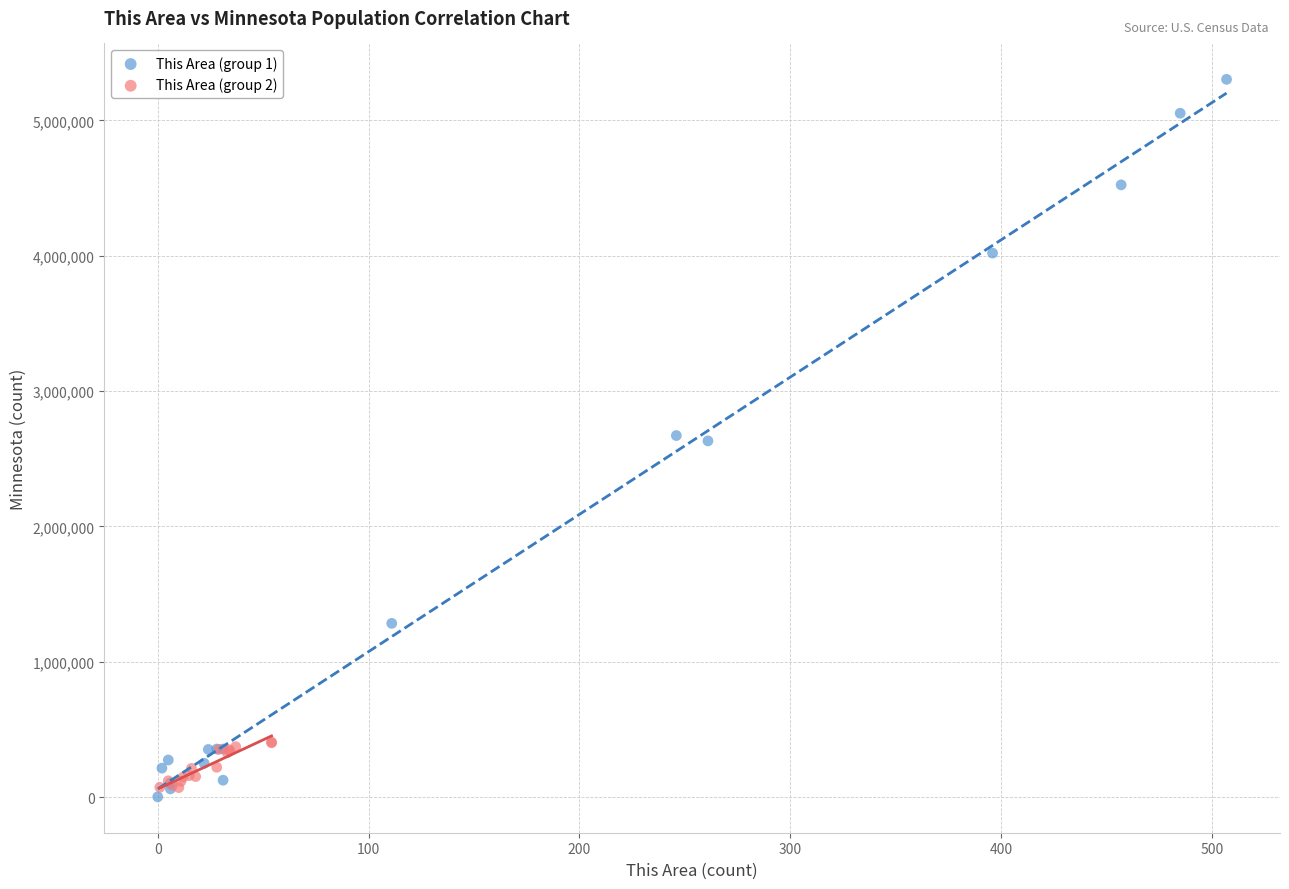

Which series has the largest Y range (max minus min)?

This Area (group 1)